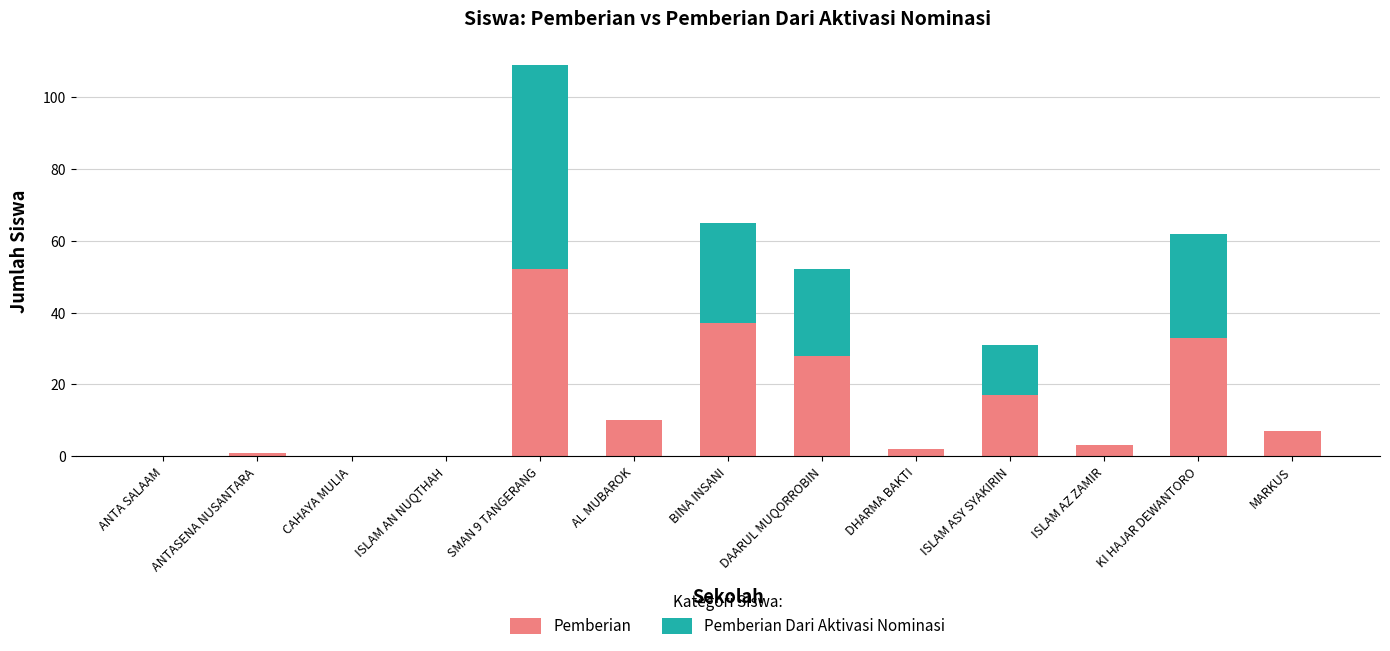

Does the chart contain stacked bars?

Yes